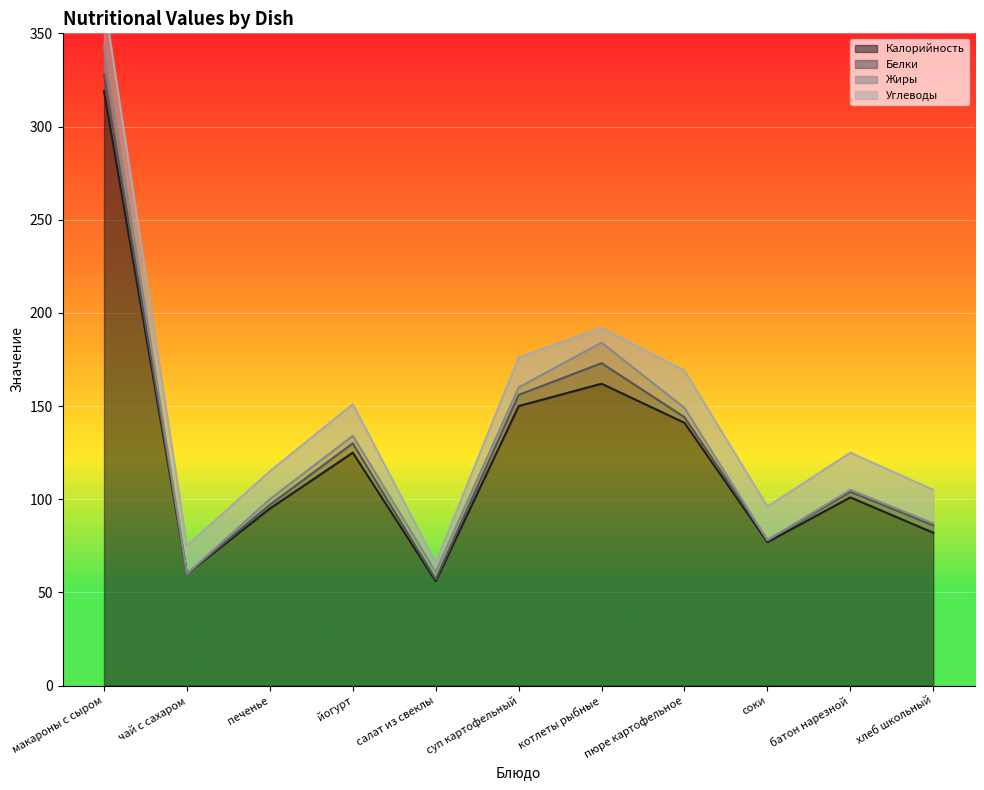

At пюре картофельное, list the series in order from smallest to largest.

Белки, Жиры, Углеводы, Калорийность